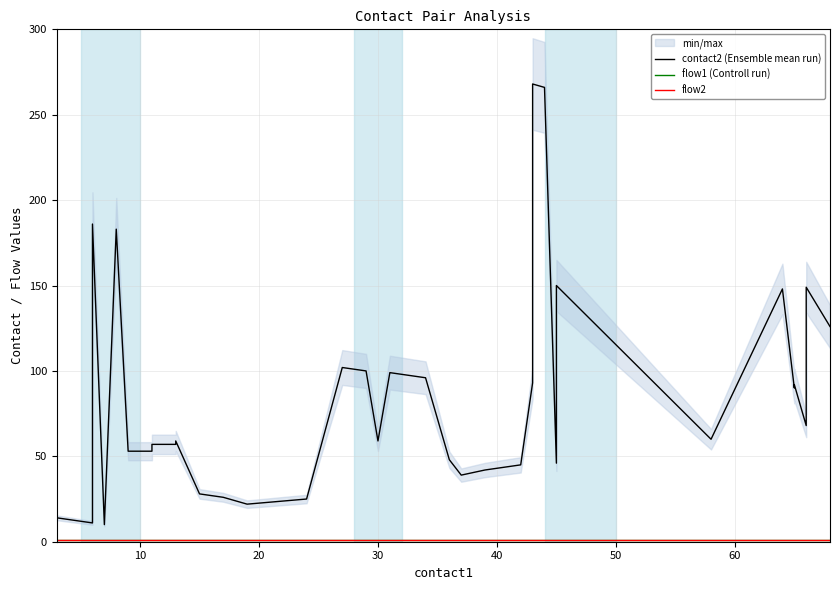

How many series are shown in this chart?

3